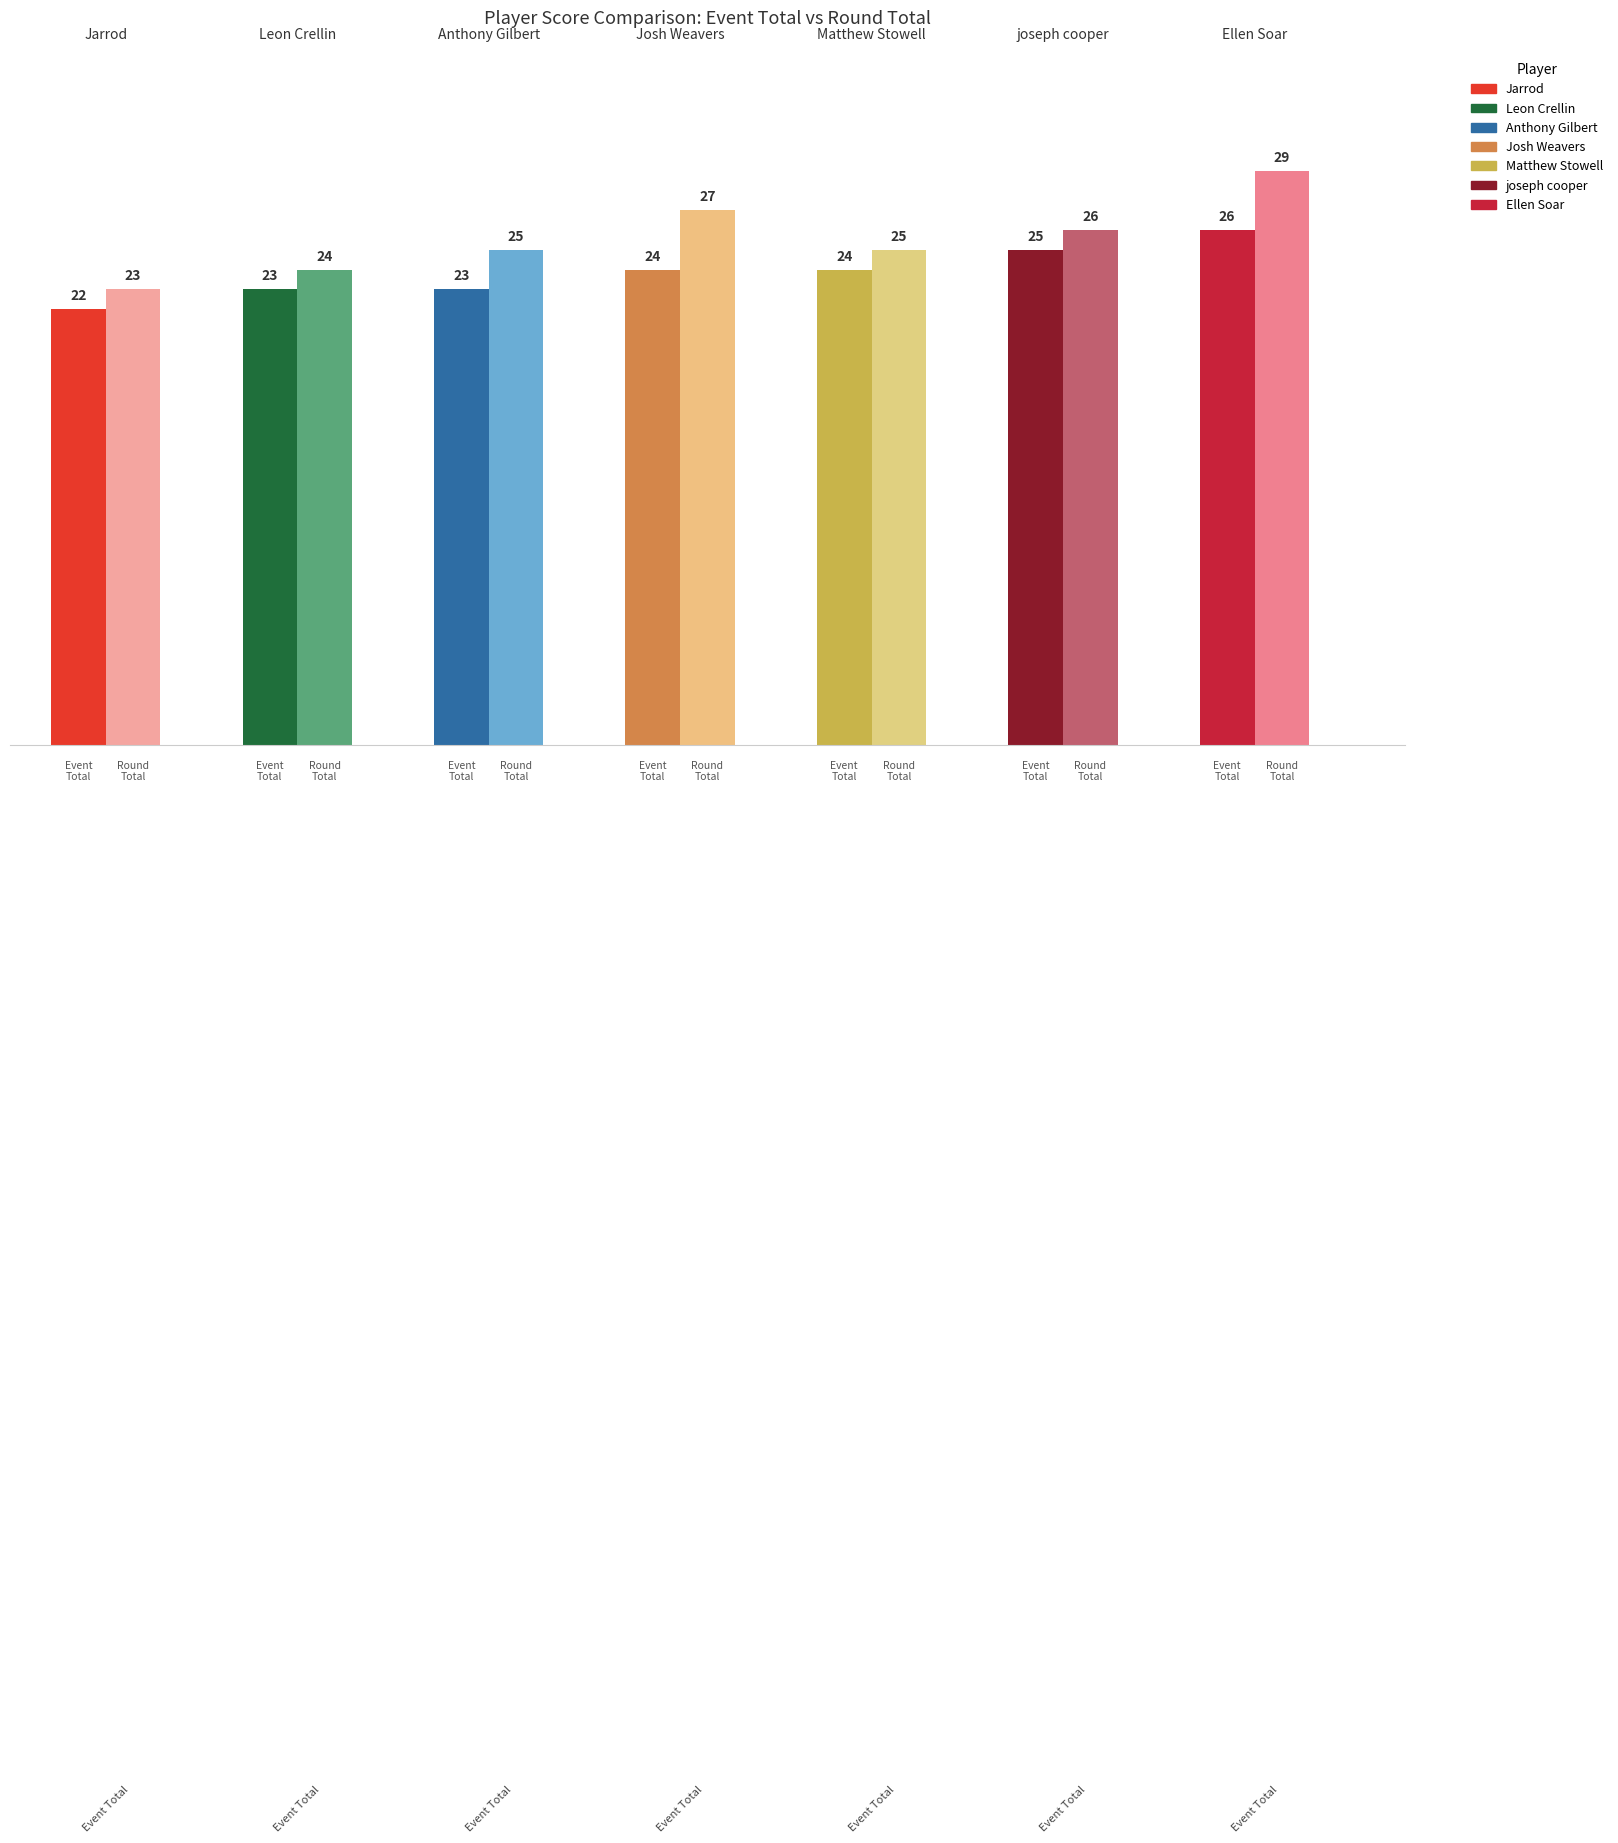

Count the number of categories in the chart.

7